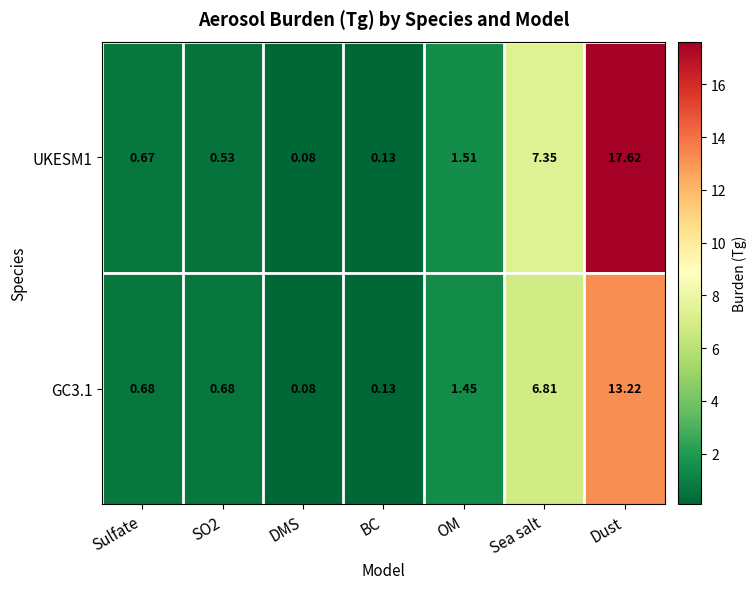

What is the difference between the highest and lowest values at Dust?

4.4